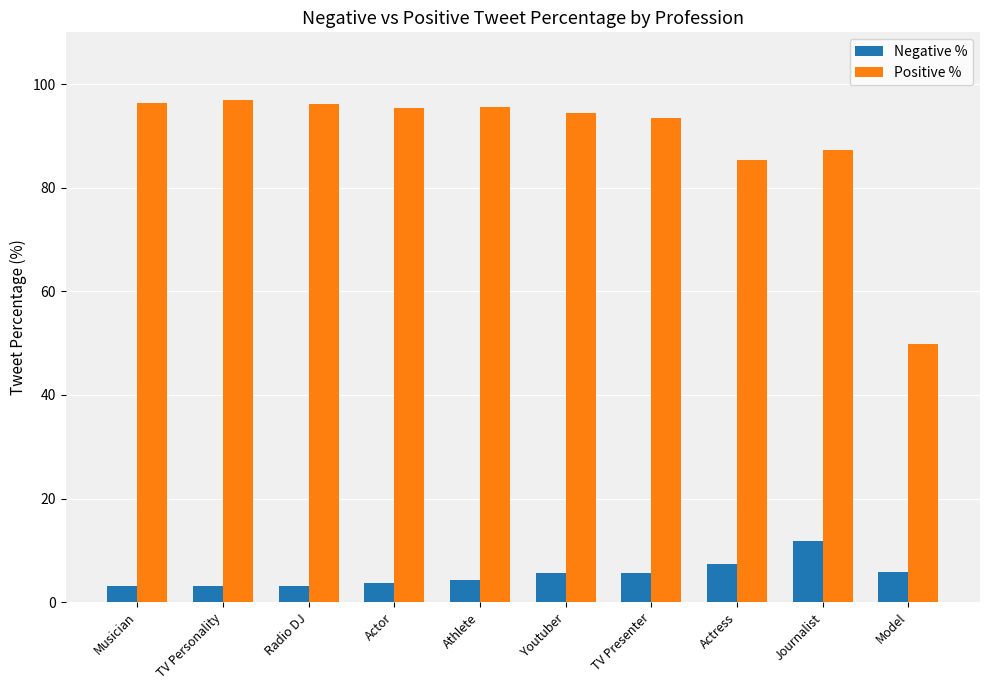

Which series changed the most between TV Presenter and Model?

Positive %